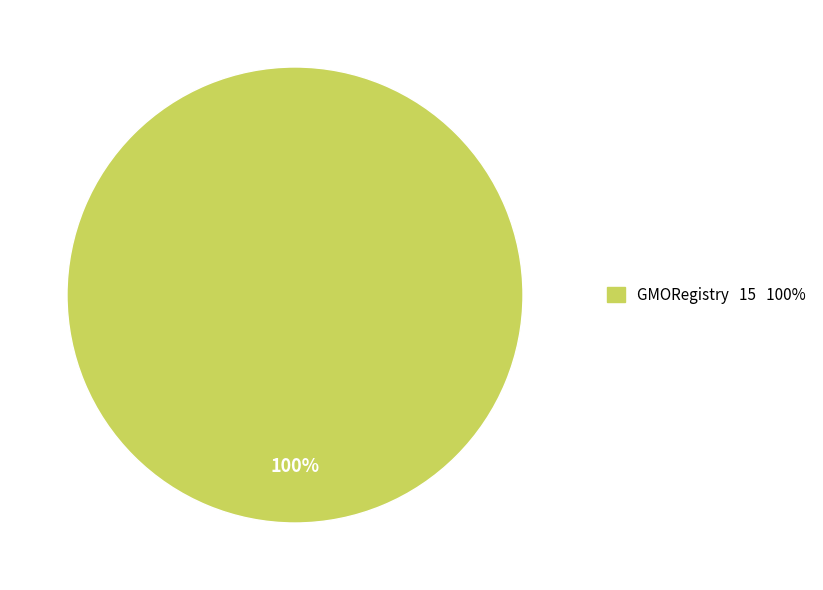

The GMORegistry 15 100% slice represents 100% of the pie. True or false?

True